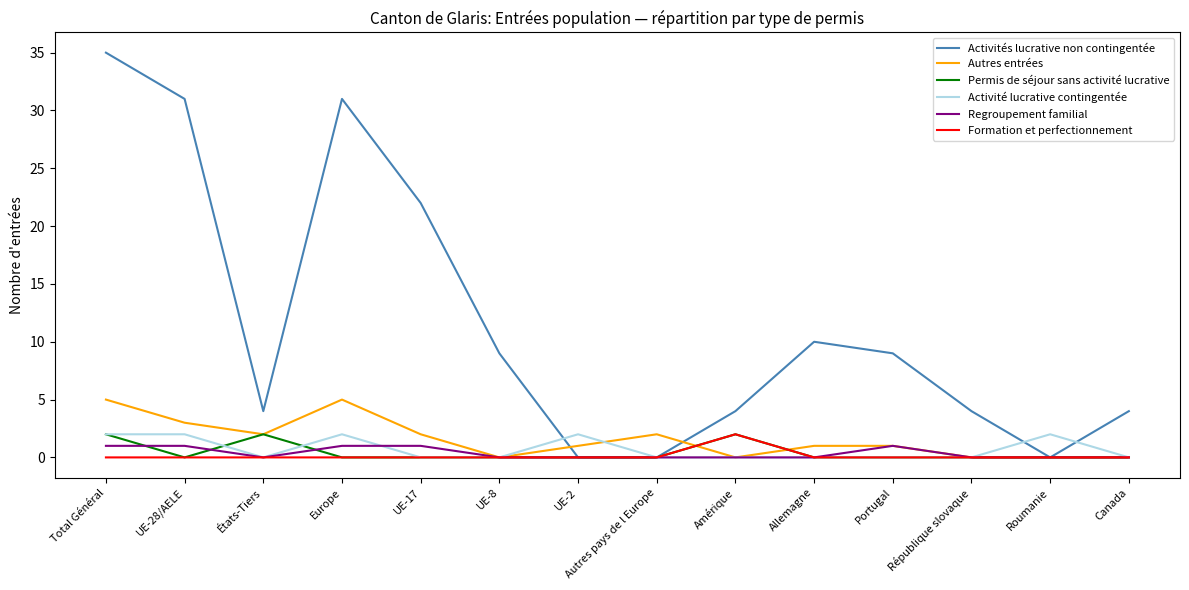

At which category does the chart reach its peak across all series?

Total Général